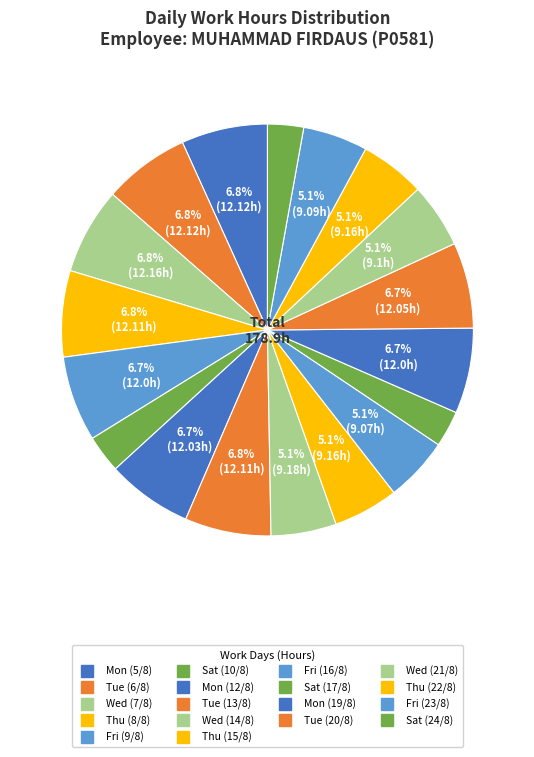

How many segments does this pie chart have?

18